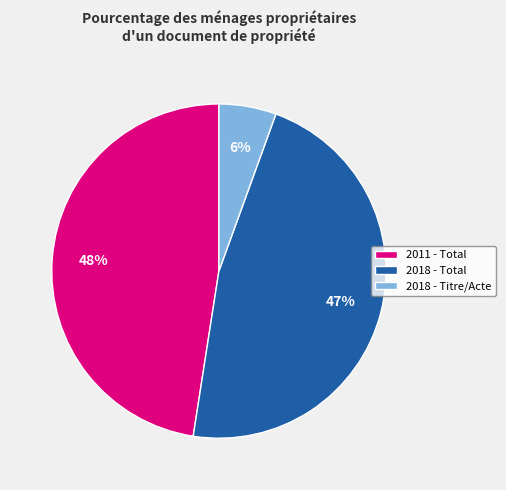

Rank the categories by value from lowest to highest.

2018 - Titre/Acte, 2018 - Total, 2011 - Total